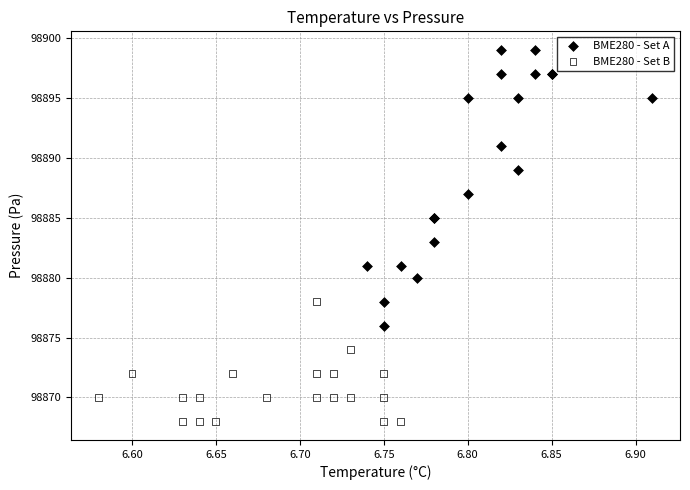

Which series reaches the minimum Y coordinate?

BME280 - Set B